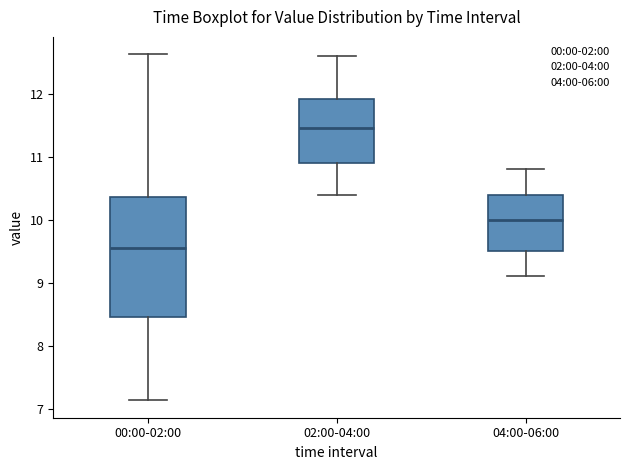

Which box has the lowest median line?

00:00-02:00